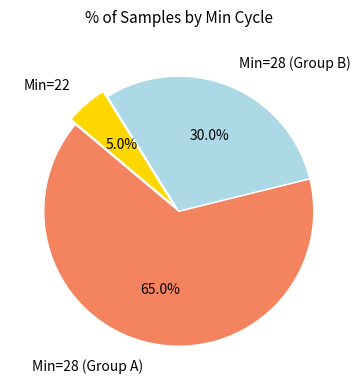

How many slices are in this pie chart?

3